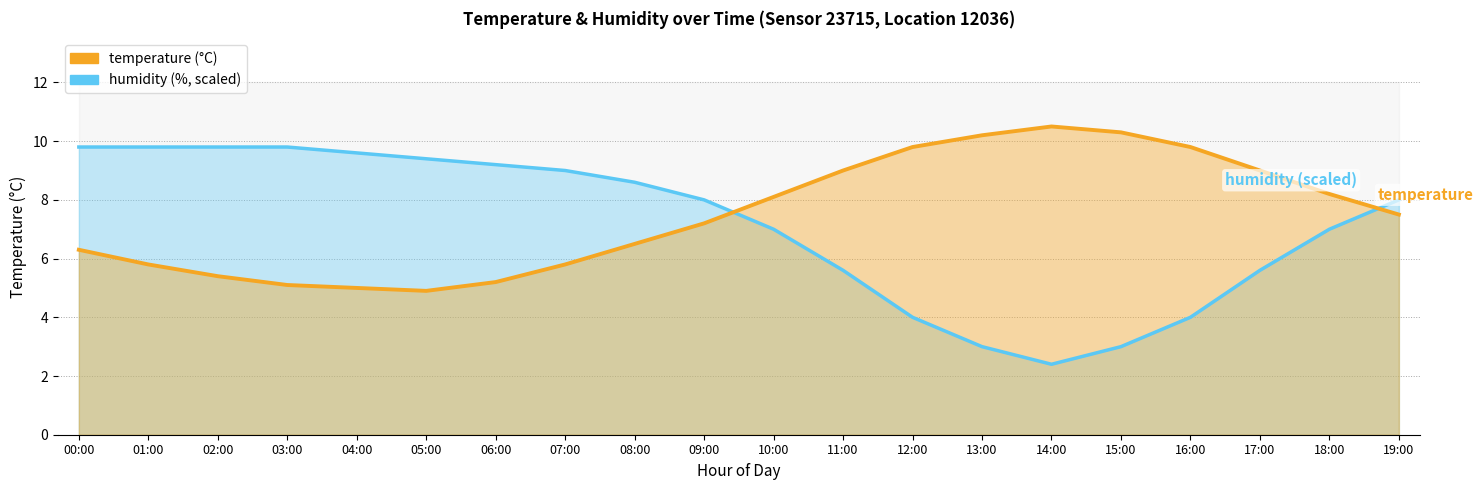

What are all the series names shown in the legend?

humidity, temperature